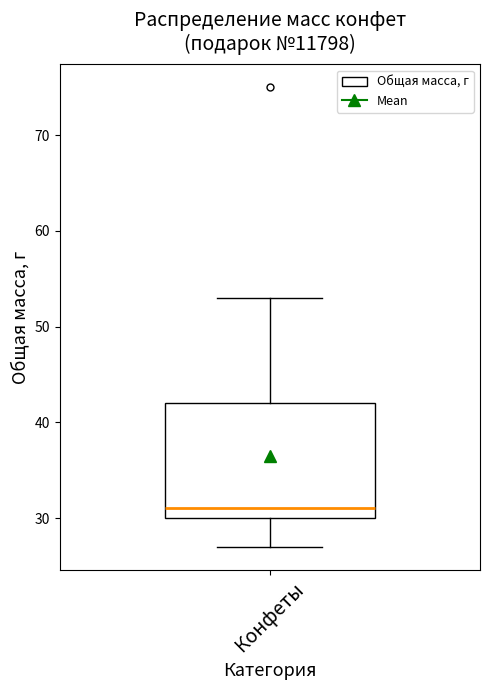

Read this box plot against the y-axis: the position of the median line, the range covered by the box, and the ends of both whiskers. The values are not printed on the chart, so give them approximately, as read against the axis.

median 31, box 30 to 42, whiskers 27 to 53